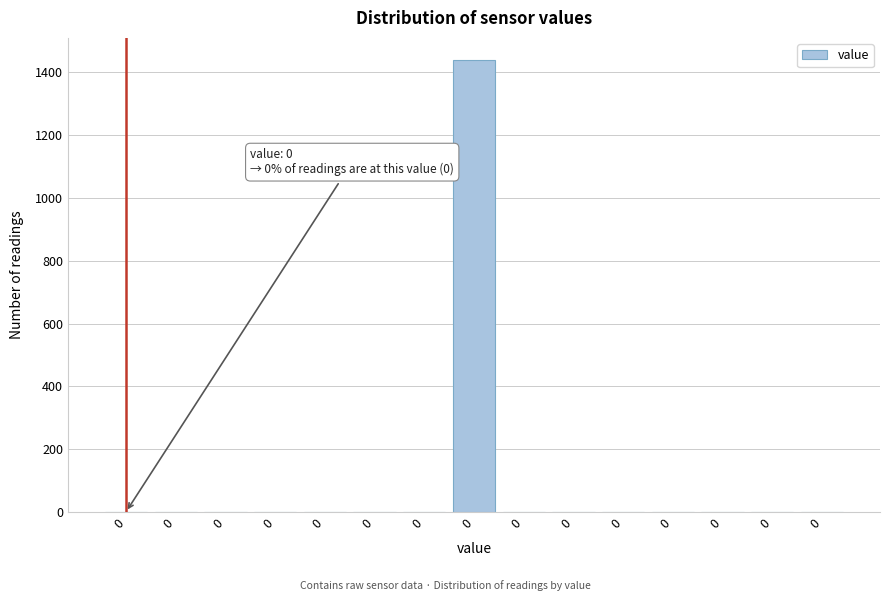

How many series are shown in this chart?

1